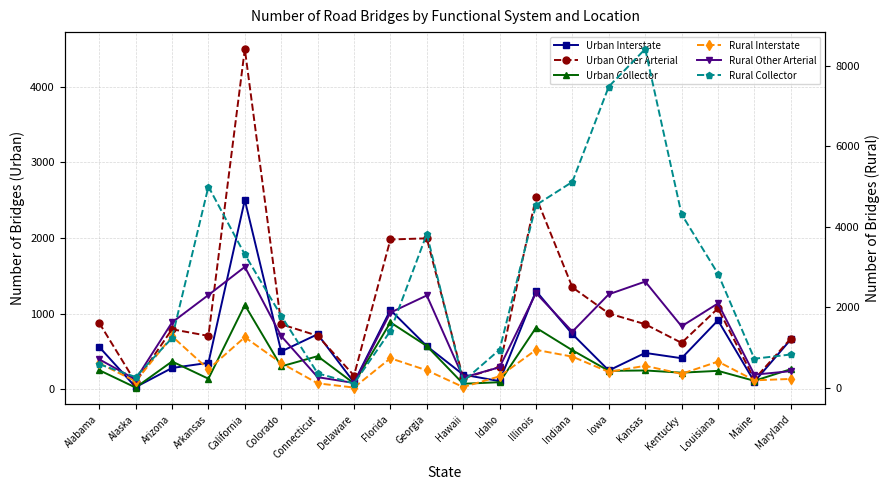

True or false: Rural Interstate has a value of 180 at Maine.

True